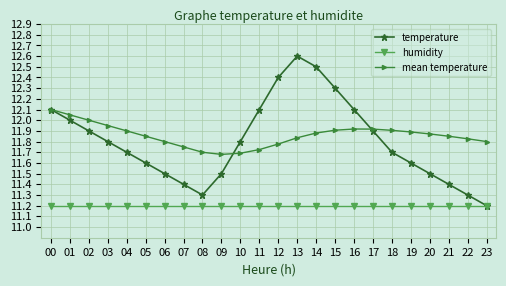

What is the difference between the maximum and second lowest values in the mean temperature series?

0.4